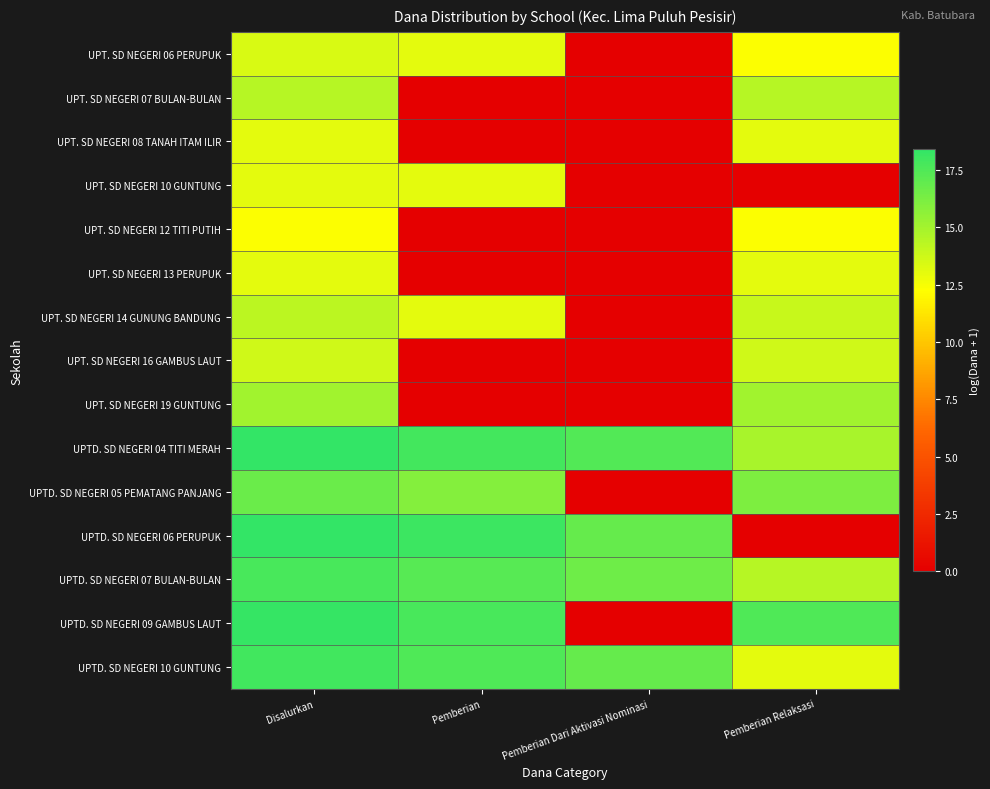

At which category does the chart reach its minimum across all series?

Pemberian Dari Aktivasi Nominasi